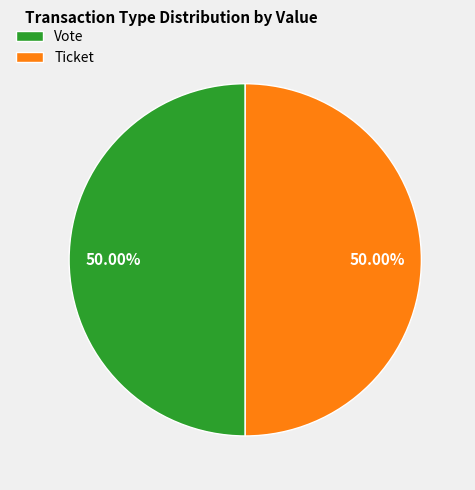

How many slices are in this pie chart?

2